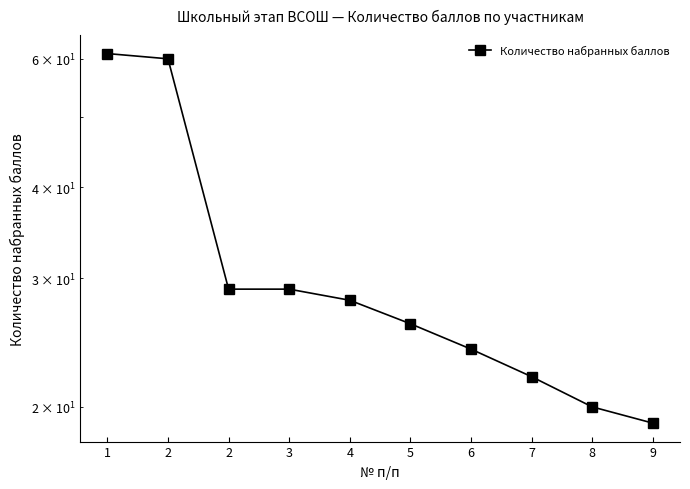

What is the difference between the second highest and minimum values?

41